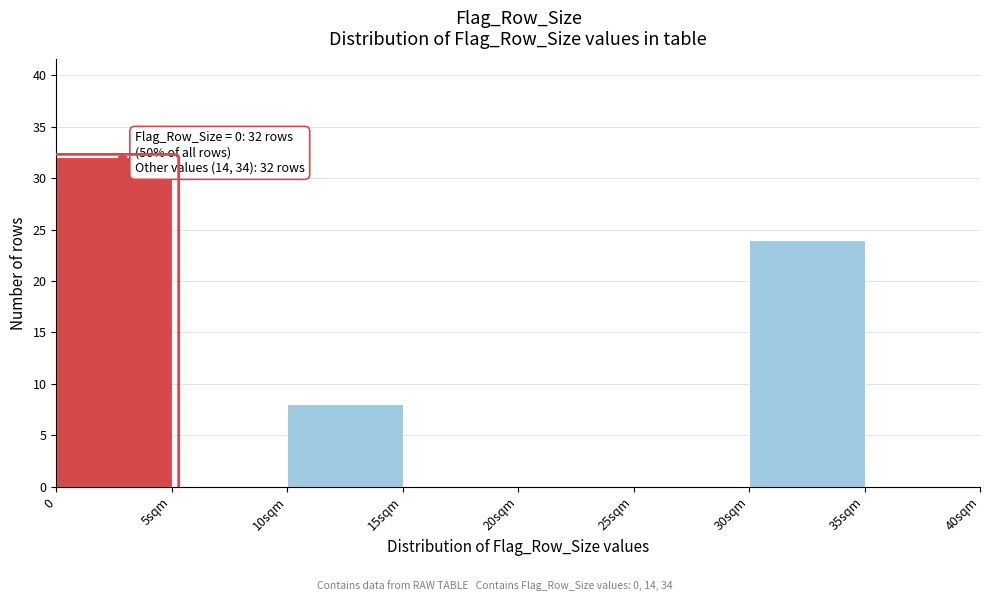

Reading right to left, what are all the values shown in this chart?

35sqm=0	30sqm=24	25sqm=0	20sqm=0	15sqm=0	10sqm=8	5sqm=0	0=32